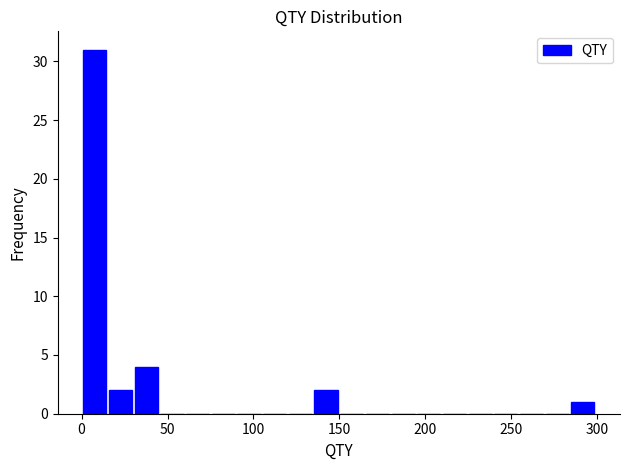

Around what value on the x-axis is the tallest bar? Give the approximate position of its centre, as read against the axis.

10